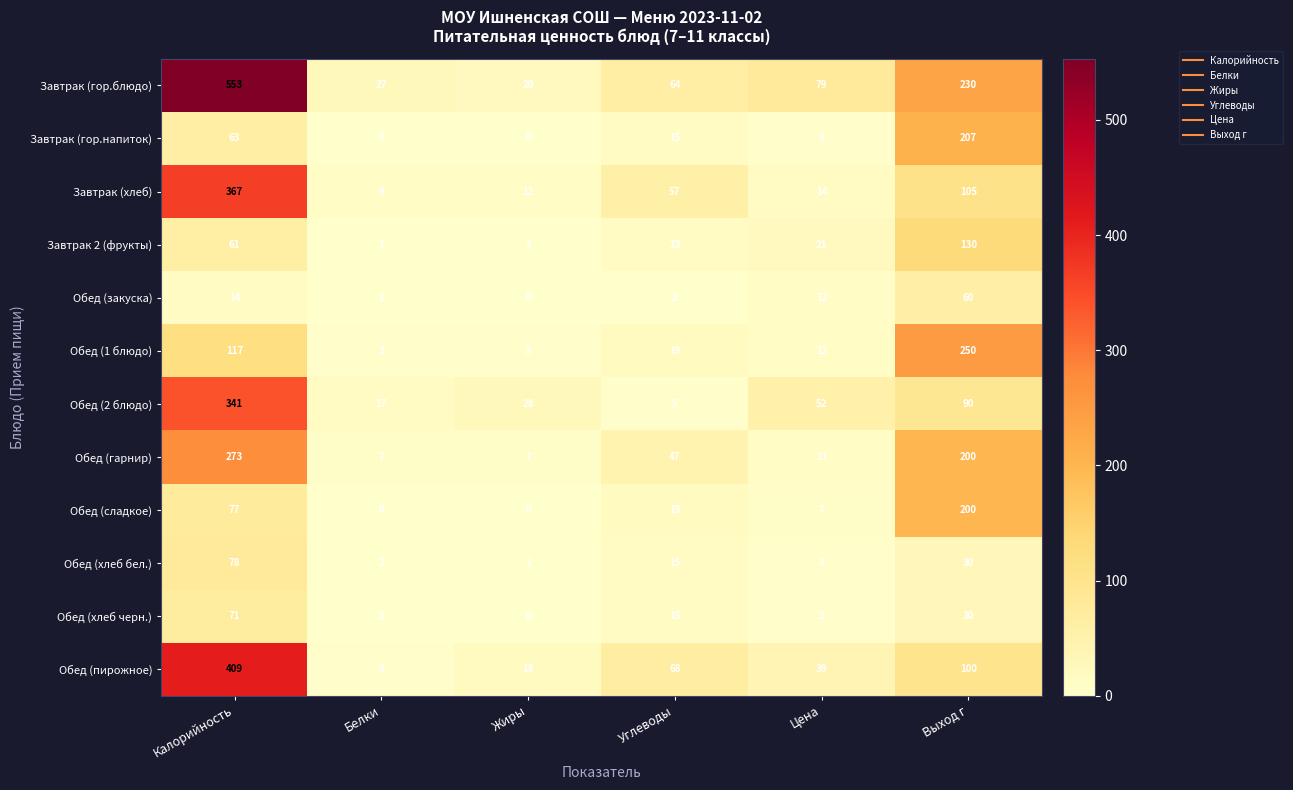

Is it true that Обед (хлеб черн.) equals 0 at Жиры?

True